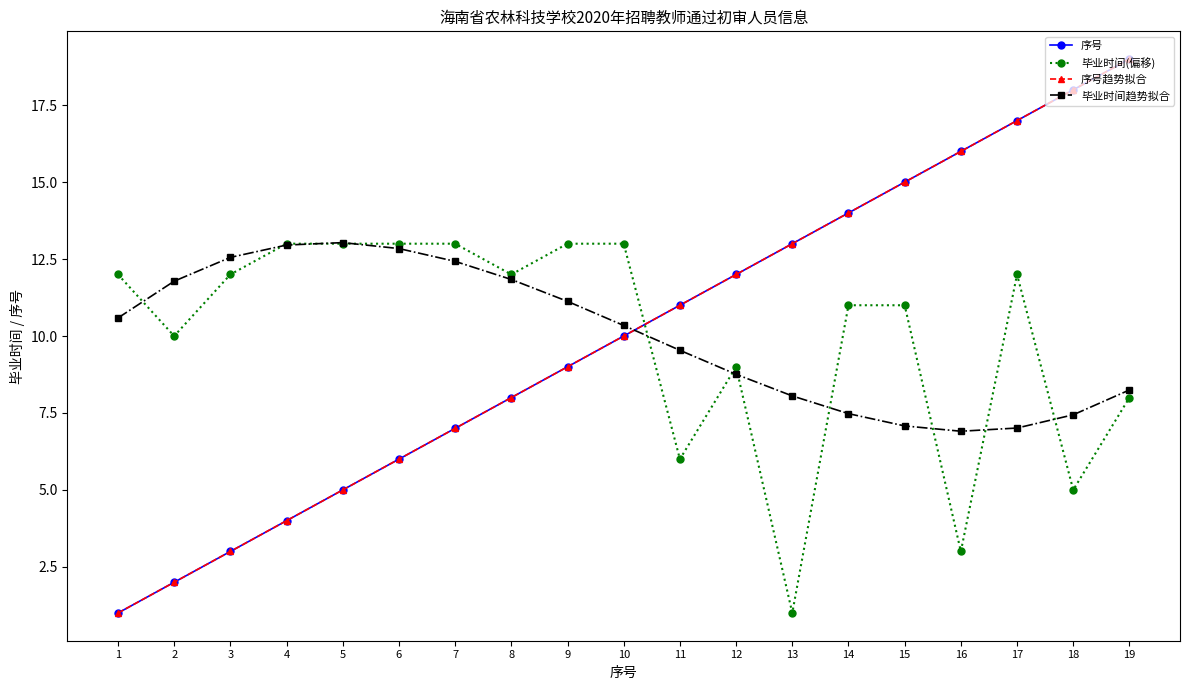

Between 4 and 14, which series saw the biggest shift?

序号